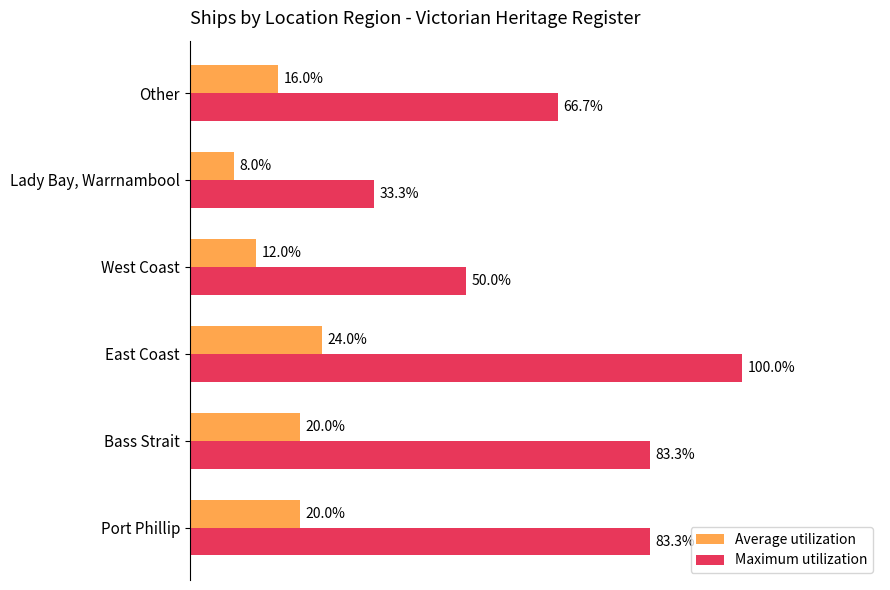

What are all the series names shown in the legend?

Average utilization, Maximum utilization